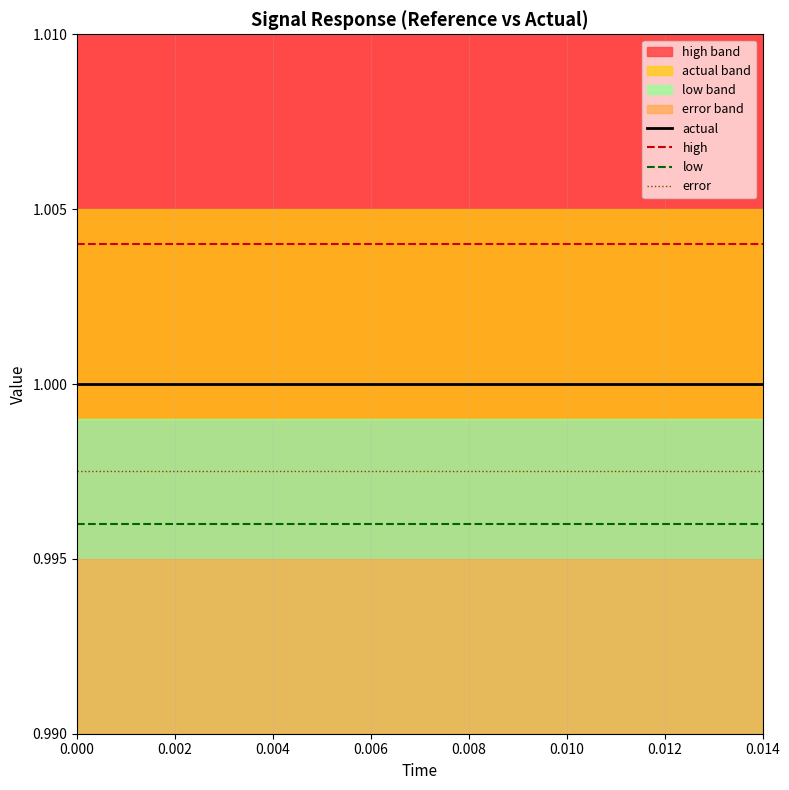

True or false: high and actual intersect in this chart.

False